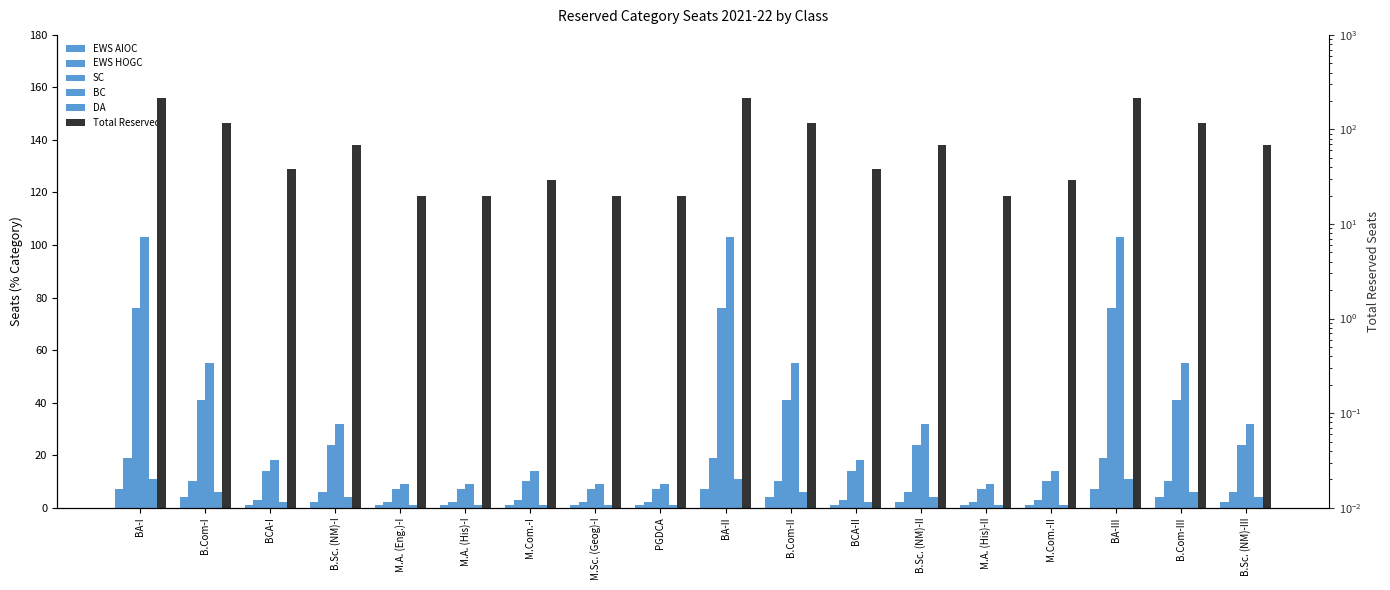

At how many categories does at least one series exceed 22?

13